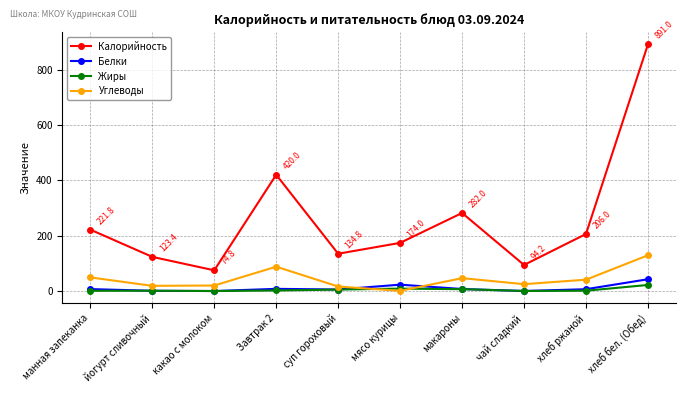

Which series ends up on top after the final intersection of Углеводы and Белки?

Углеводы